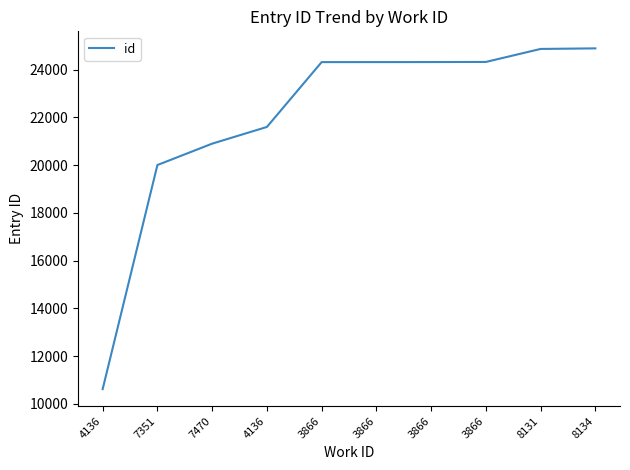

The value at 4136 is 33020. True or false?

False